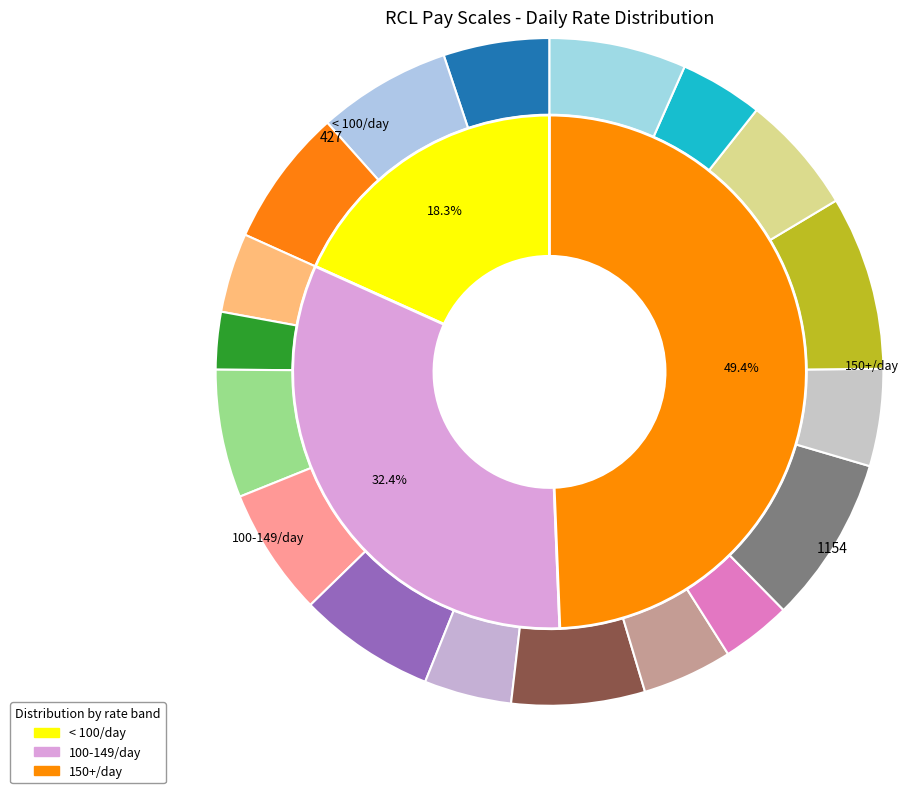

To the nearest percent, what is the combined percentage of AMANING E and CROSSAN.S?

9%